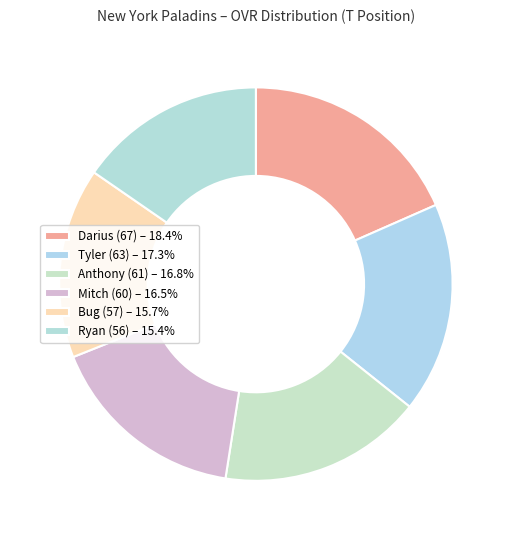

Which has a higher value, Anthony (61) or Ryan (56)?

Anthony (61)